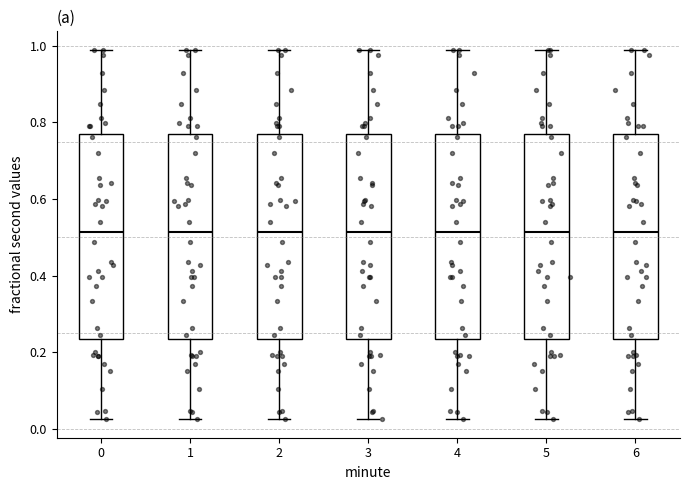

Reading left to right, transcribe this box plot: for each box, give where its median line is, the range the box spans, and where its two whiskers end, as read against the y-axis. The values are not printed on the chart, so give them approximately, as read against the axis.

0: median 0.52, box 0.24 to 0.76, whiskers 0.02 to 0.98
1: median 0.52, box 0.24 to 0.76, whiskers 0.02 to 0.98
2: median 0.52, box 0.24 to 0.76, whiskers 0.02 to 0.98
3: median 0.52, box 0.24 to 0.76, whiskers 0.02 to 0.98
4: median 0.52, box 0.24 to 0.76, whiskers 0.02 to 0.98
5: median 0.52, box 0.24 to 0.76, whiskers 0.02 to 0.98
6: median 0.52, box 0.24 to 0.76, whiskers 0.02 to 0.98